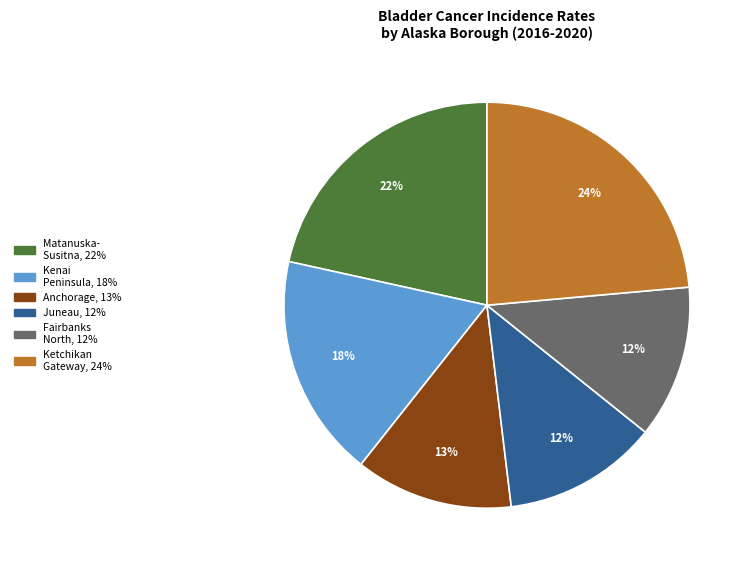

Is there a majority slice in this chart?

No